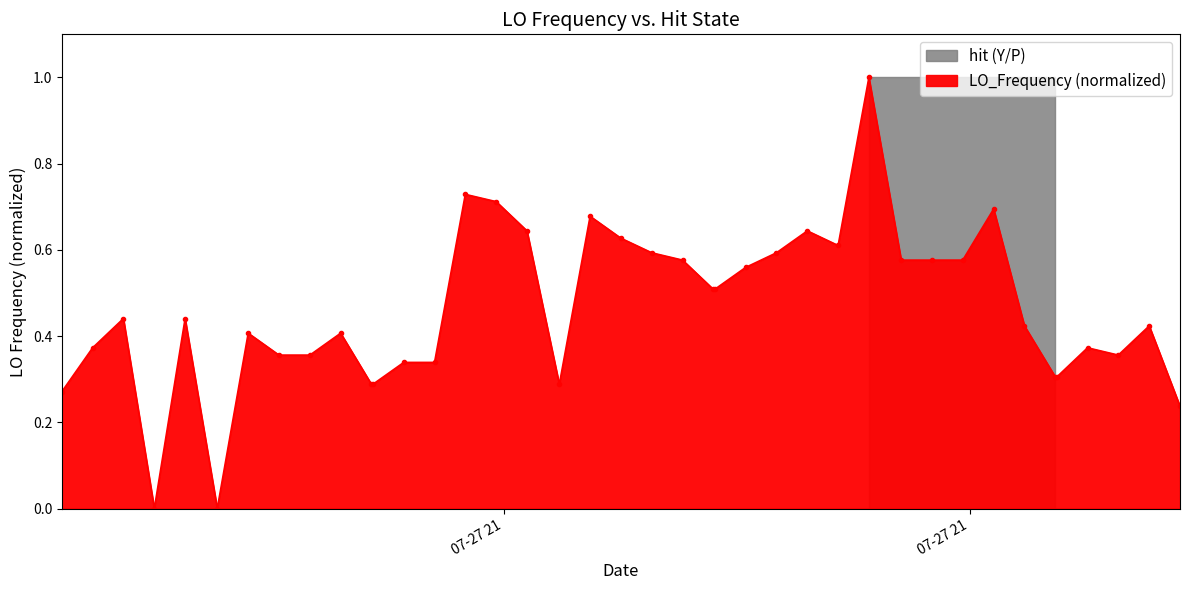

Does the chart display data point markers on the line(s)?

Yes